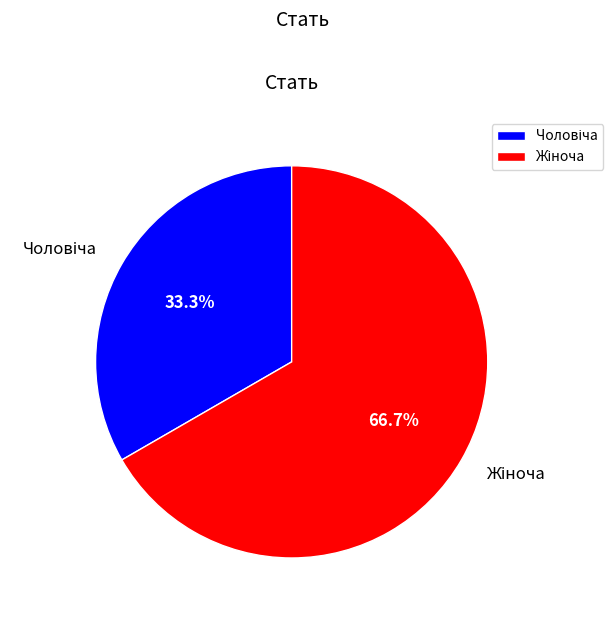

Count the number of slices in the pie.

2